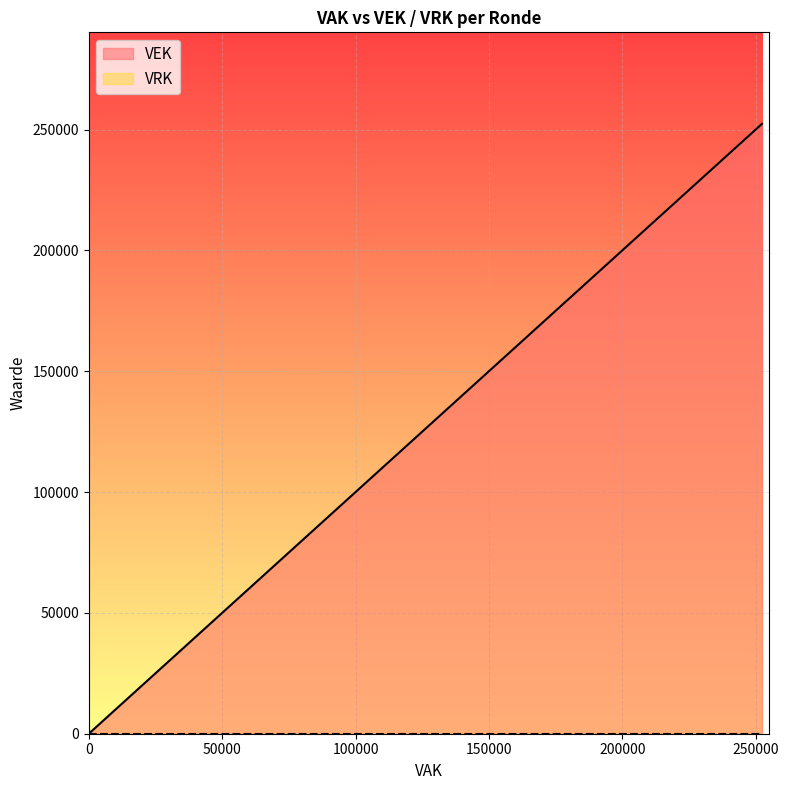

What is the maximum value shown in the chart?

252412